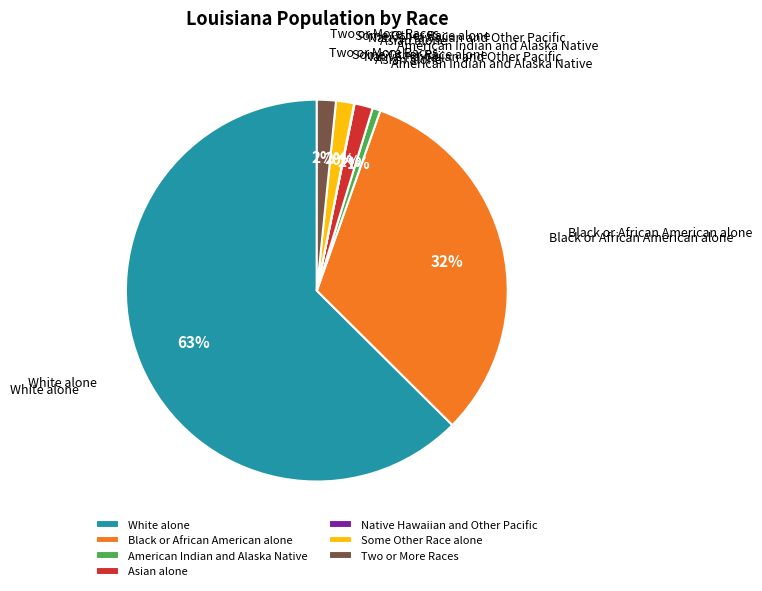

The White alone slice represents 72% of the pie. True or false?

False